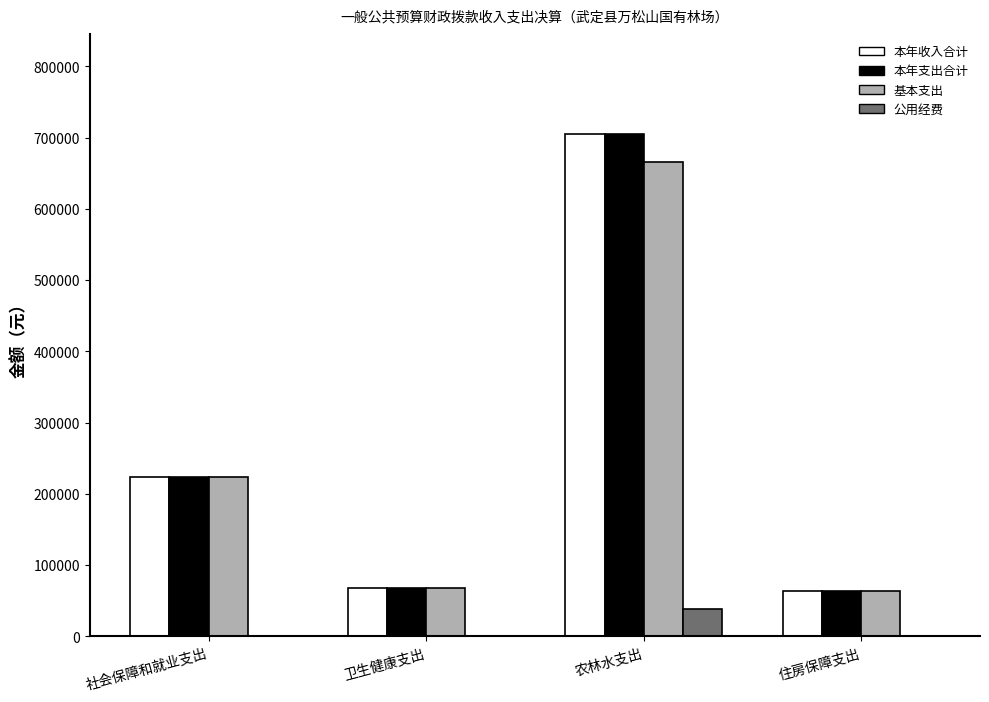

Are the bars horizontal?

No